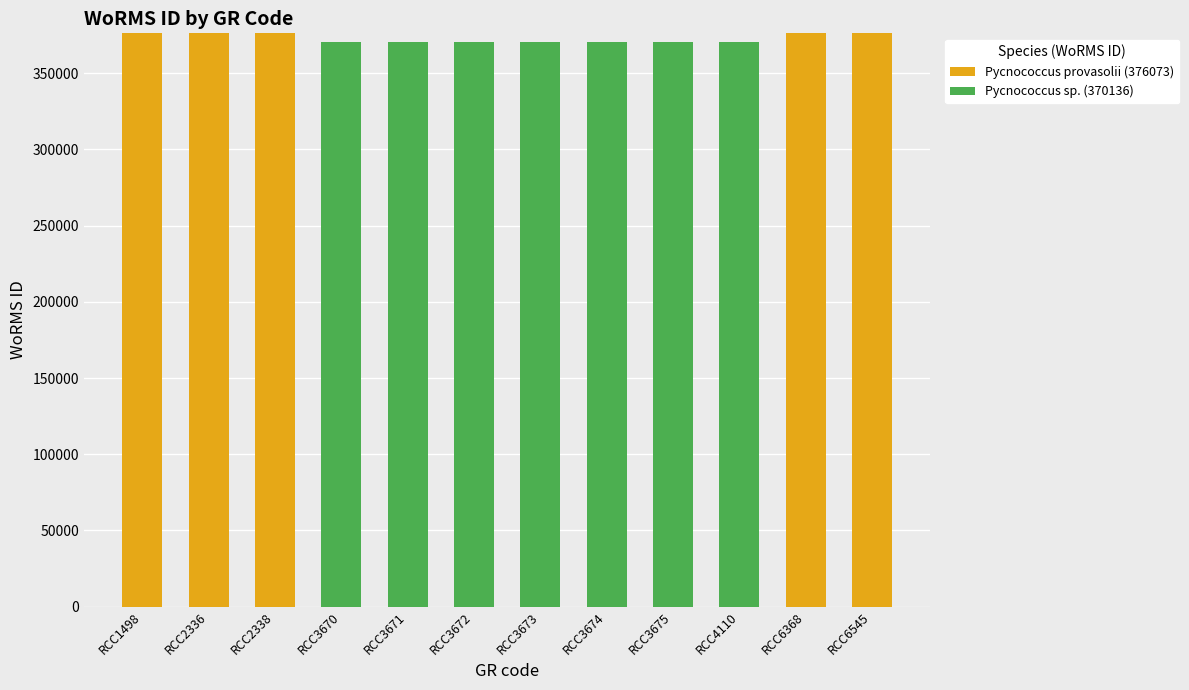

Reading left to right, list the values for the Pycnococcus provasolii (376073) series.

RCC1498=376073	RCC2336=376073	RCC2338=376073	RCC3670=0	RCC3671=0	RCC3672=0	RCC3673=0	RCC3674=0	RCC3675=0	RCC4110=0	RCC6368=376073	RCC6545=376073